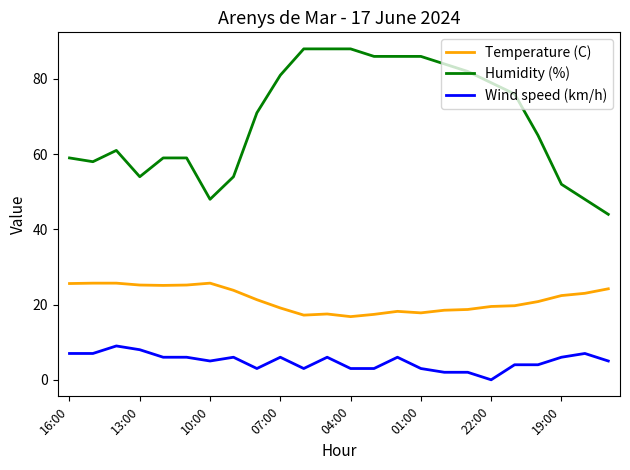

What is the greatest value displayed?

88.0